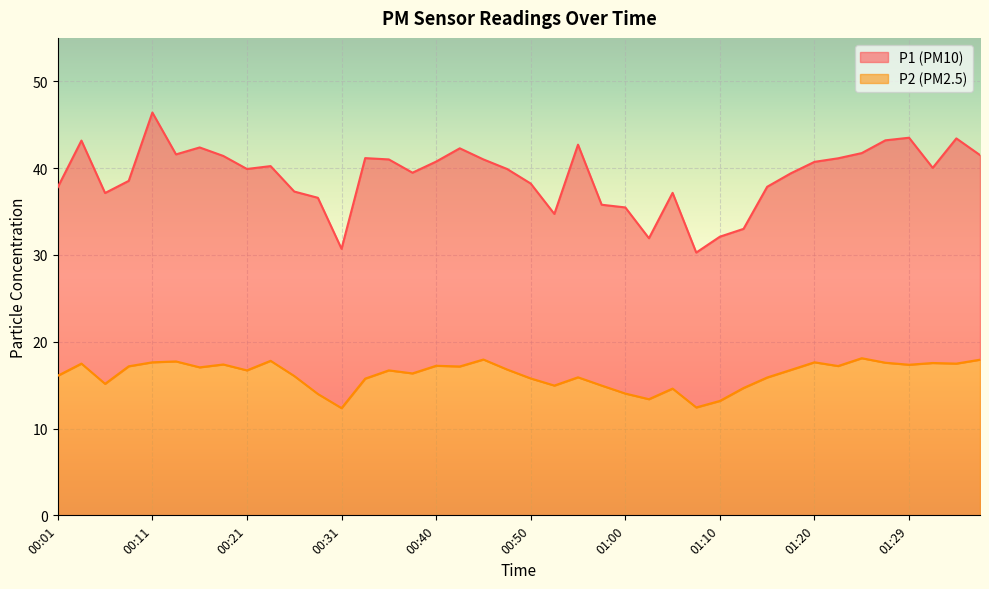

Reading left to right, list all the values displayed in this chart.

P1: 00:01=37.8	00:04=43.2	00:06=37.1	00:09=38.5	00:11=46.4	00:13=41.6	00:16=42.4	00:18=41.4	00:21=39.9	00:23=40.2	00:26=37.3	00:28=36.6	00:31=30.7	00:33=41.1	00:35=41.0	00:38=39.5	00:40=40.8	00:43=42.3	00:45=41.0	00:48=39.9	00:50=38.2	00:53=34.7	00:55=42.7	00:58=35.8	01:00=35.5	01:02=31.9	01:05=37.1	01:07=30.3	01:10=32.1	01:12=33.0	01:15=37.9	01:17=39.4	01:20=40.7	01:22=41.1	01:25=41.7	01:27=43.2	01:29=43.5	01:32=40.0	01:34=43.4	01:37=41.5
P2: 00:01=16.1	00:04=17.5	00:06=15.2	00:09=17.2	00:11=17.6	00:13=17.7	00:16=17.1	00:18=17.4	00:21=16.7	00:23=17.8	00:26=16.1	00:28=14.0	00:31=12.3	00:33=15.8	00:35=16.7	00:38=16.4	00:40=17.2	00:43=17.1	00:45=17.9	00:48=16.8	00:50=15.8	00:53=14.9	00:55=15.9	00:58=14.9	01:00=14.0	01:02=13.4	01:05=14.6	01:07=12.4	01:10=13.2	01:12=14.7	01:15=15.9	01:17=16.8	01:20=17.6	01:22=17.2	01:25=18.1	01:27=17.6	01:29=17.4	01:32=17.6	01:34=17.5	01:37=17.9